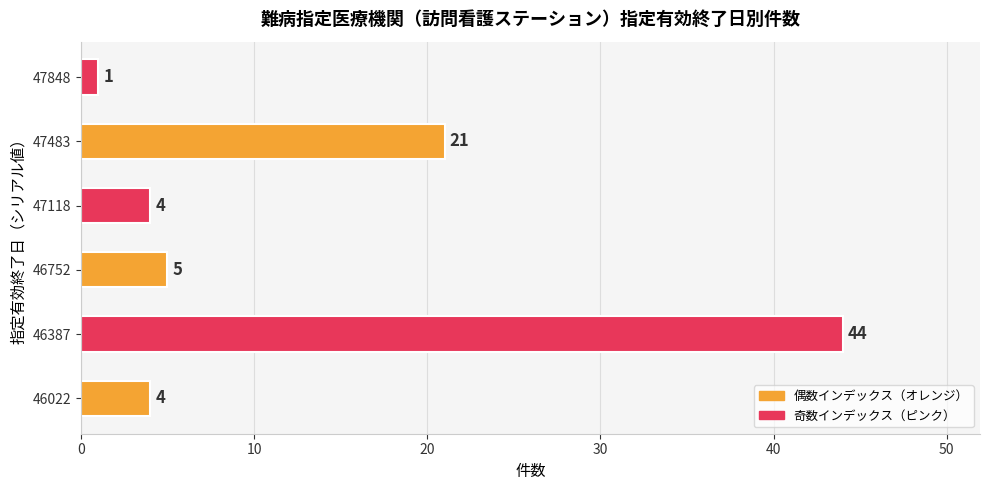

Which label corresponds to the smallest value in the chart?

47848